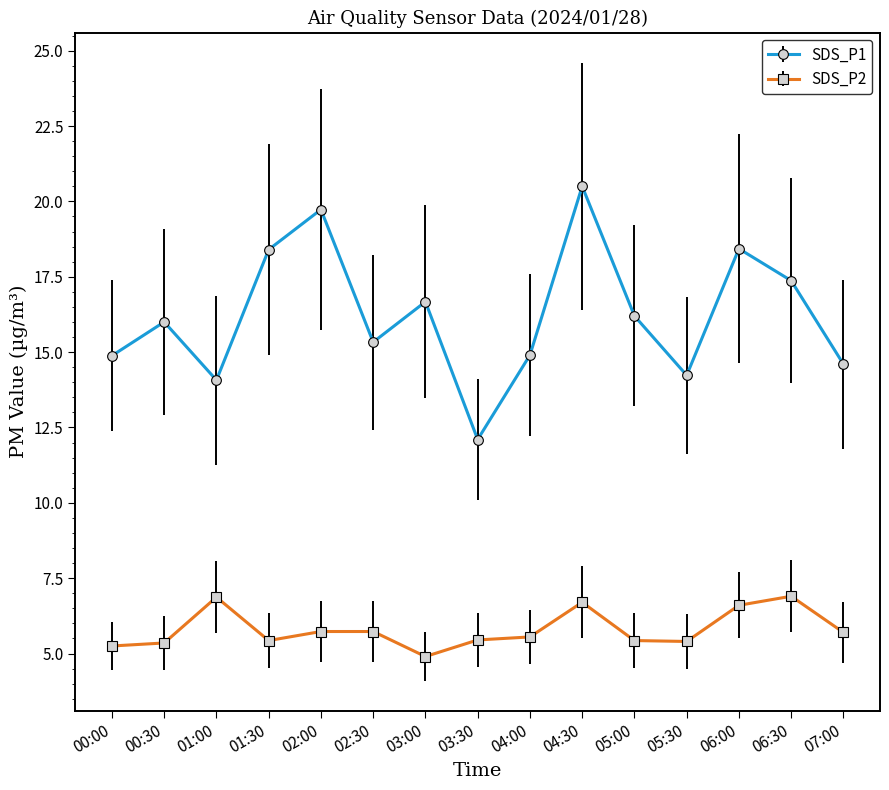

What is the minimum value shown in the chart?

4.9